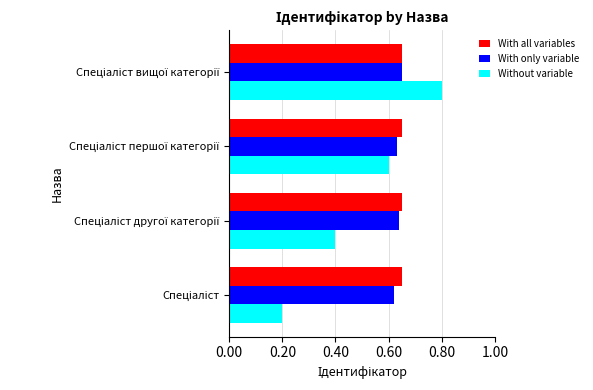

Count the With only variable values in the range 0 to 1.

4